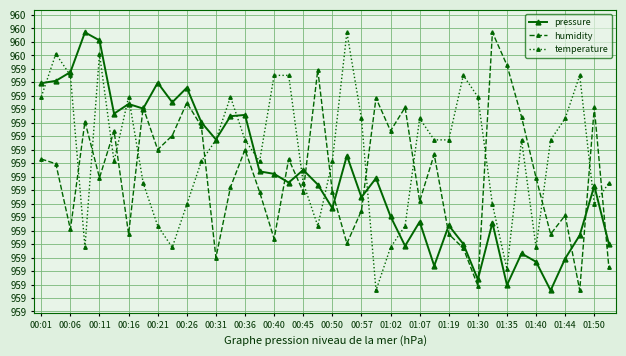

What are all the series names shown in the legend?

pressure, humidity, temperature